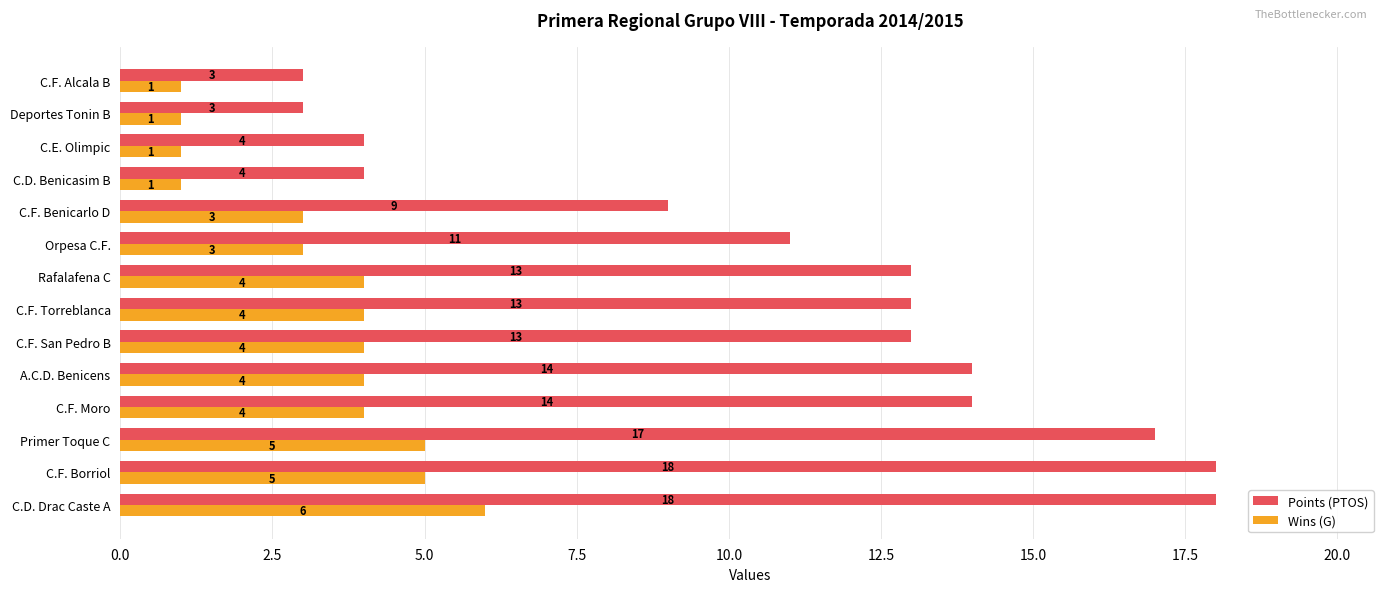

Which series has the widest spread of values?

Points (PTOS)